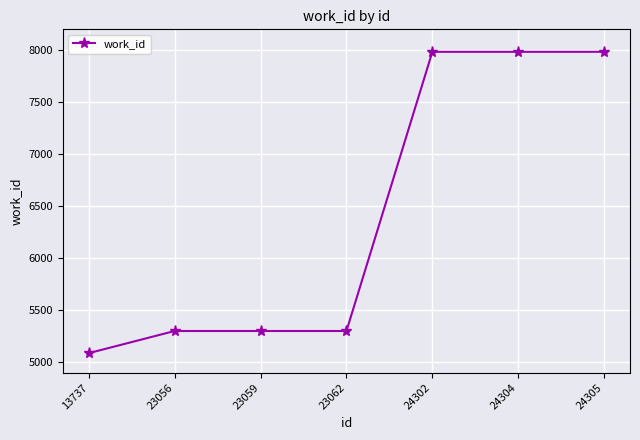

Is it true that the value at 24304 is 1720?

False